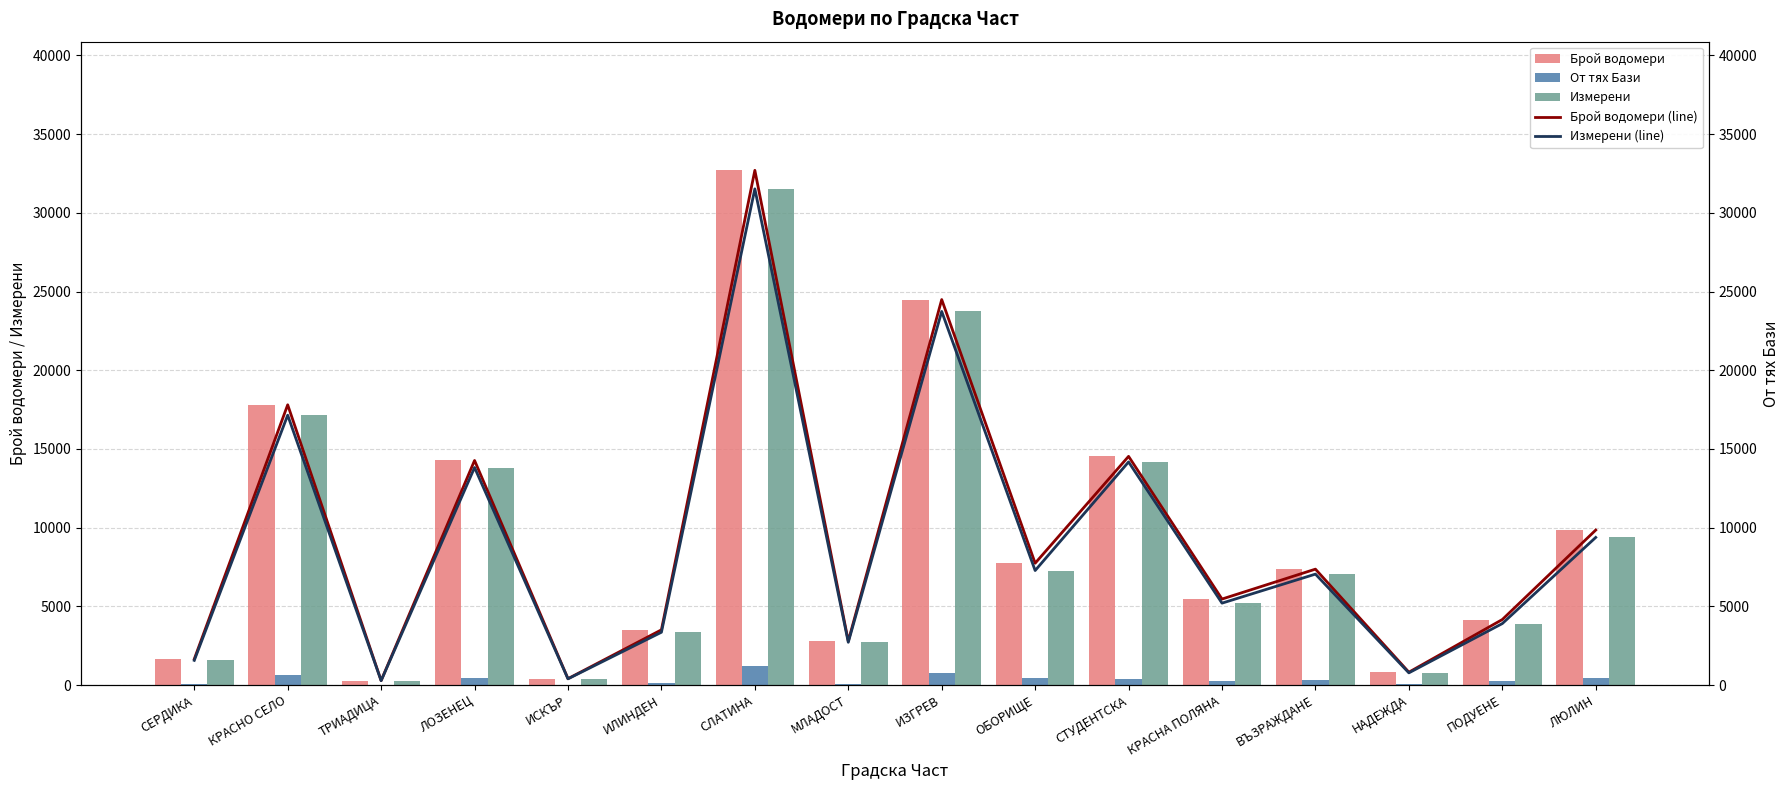

True or false: Измерени (line) has a value of 1876 at МЛАДОСТ.

False